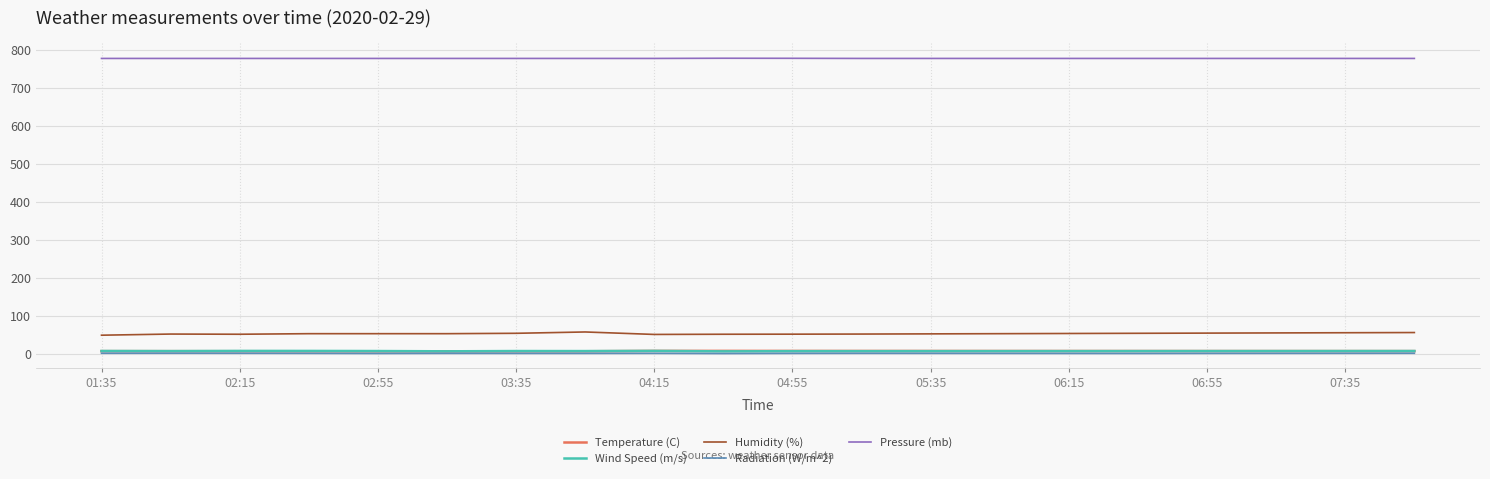

What is the maximum value for Radiation (W/m^2)?

1.5